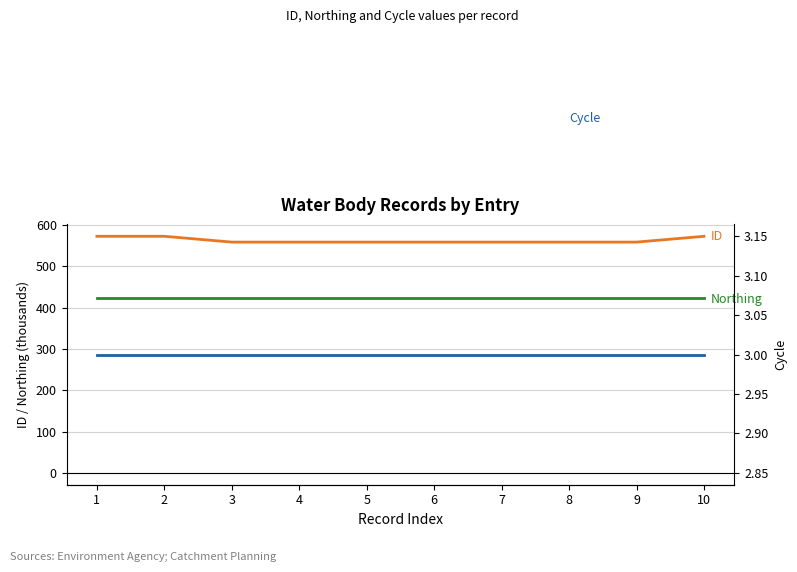

Count the number of data series in this chart.

3